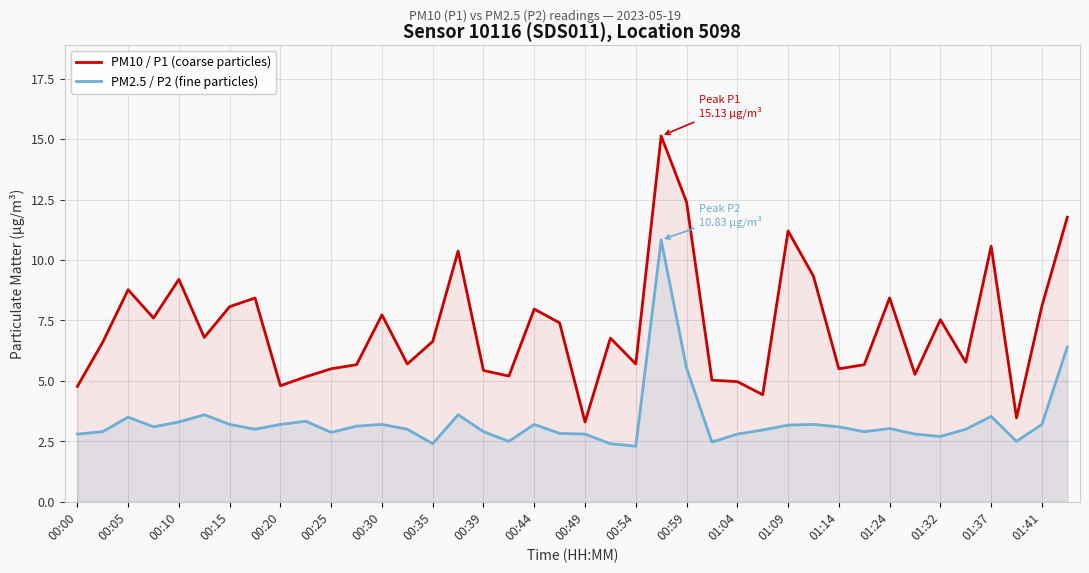

At how many categories does at least one series exceed 9?

8